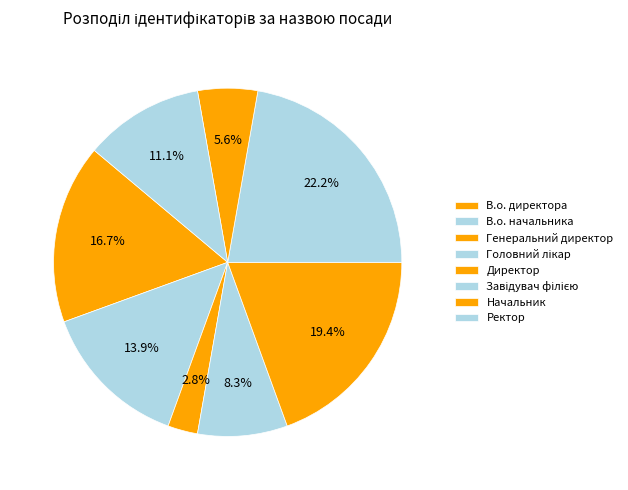

To the nearest percent, what is the difference between the Ректор and В.о. начальника slice percentages?

3%